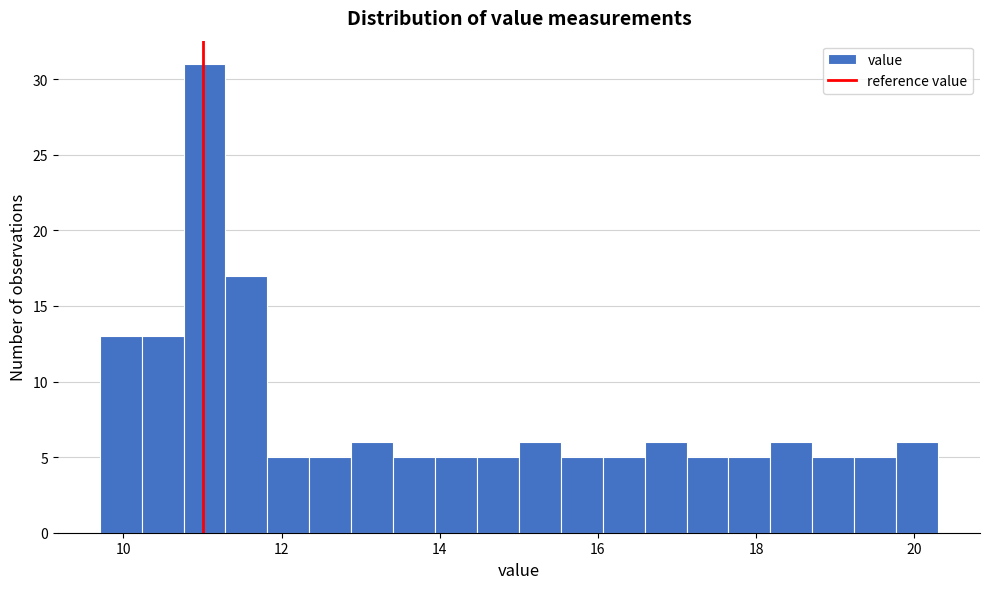

Read against the x-axis, roughly where is the centre of the tallest bar?

11.0